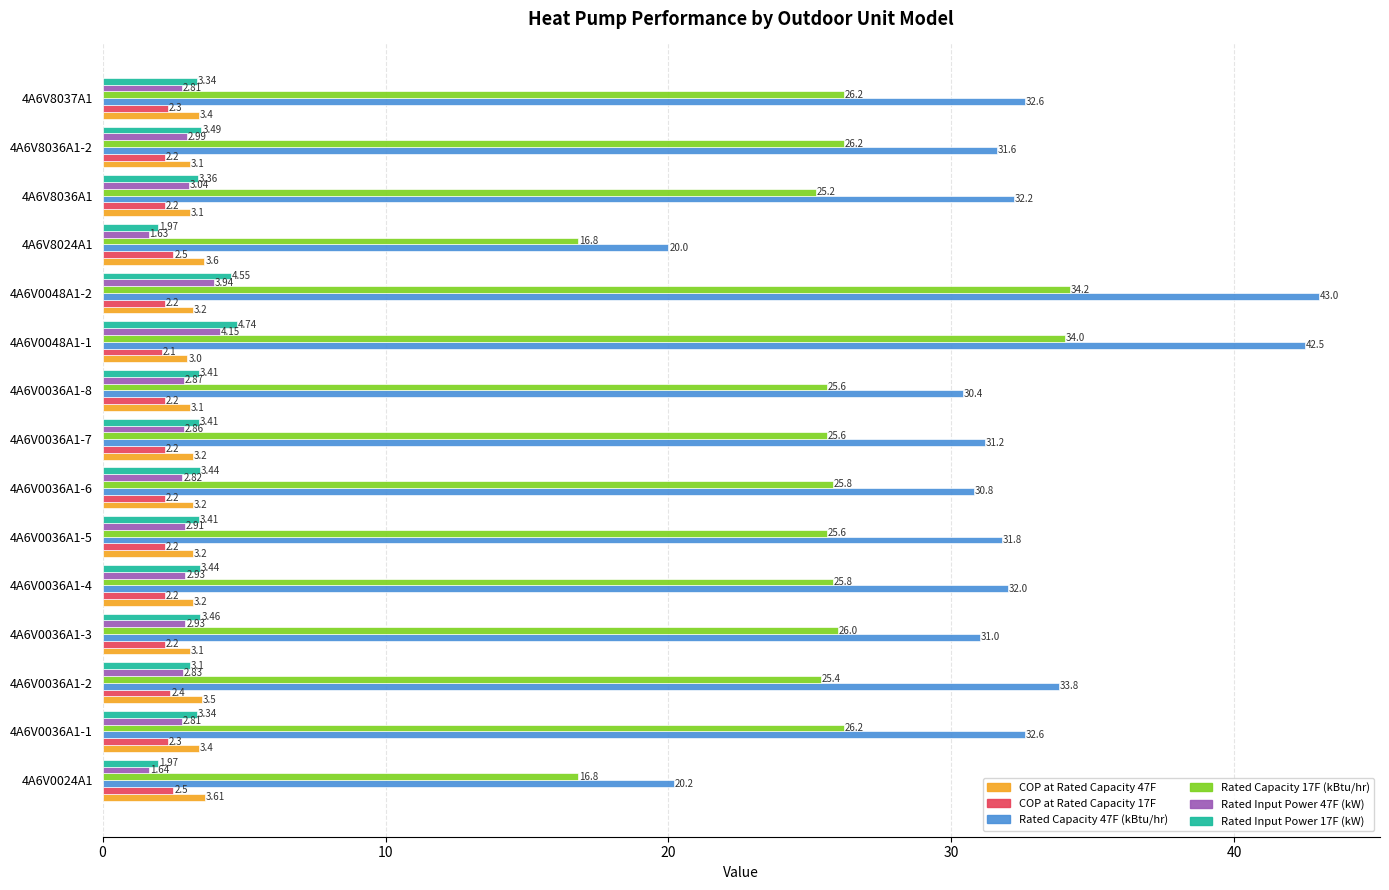

Rank the series by their maximum value, from highest to lowest.

Rated Capacity 47F (kBtu/hr), Rated Capacity 17F (kBtu/hr), Rated Input Power 17F (kW), Rated Input Power 47F (kW), COP at Rated Capacity 47F, COP at Rated Capacity 17F